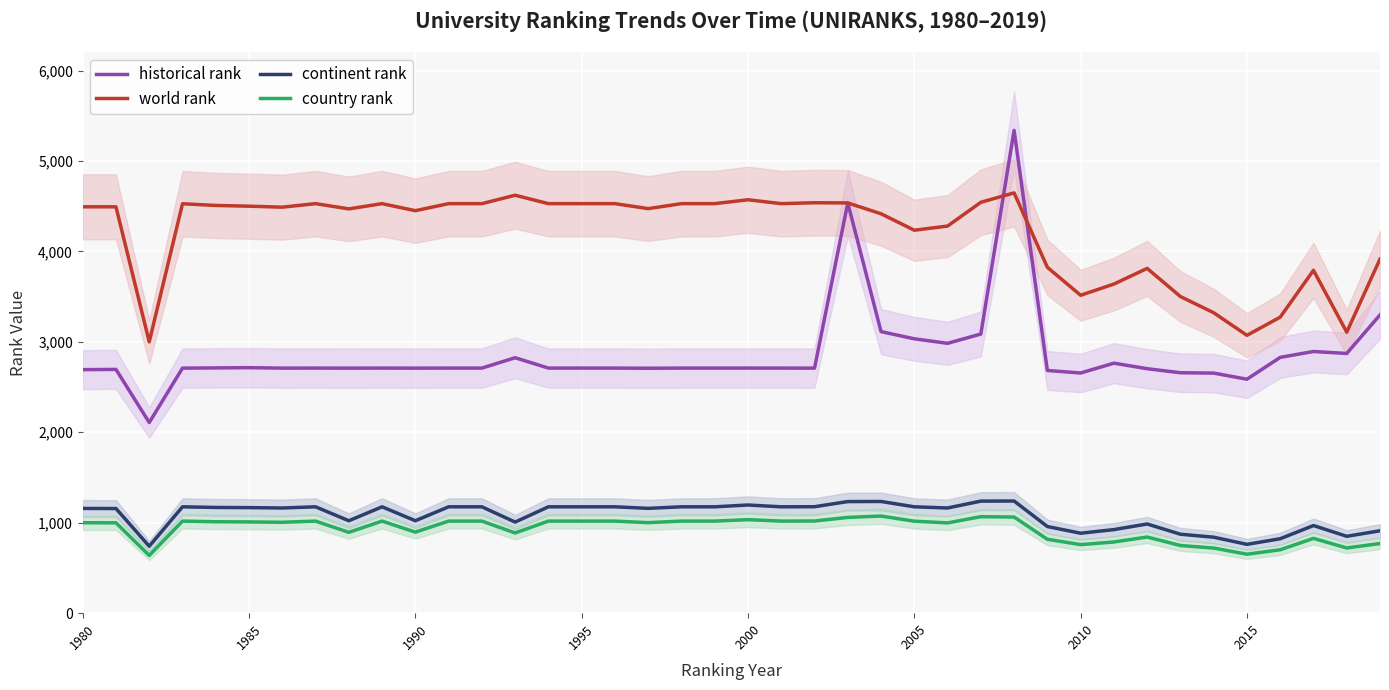

True or false: continent rank and world rank cross at least once.

False